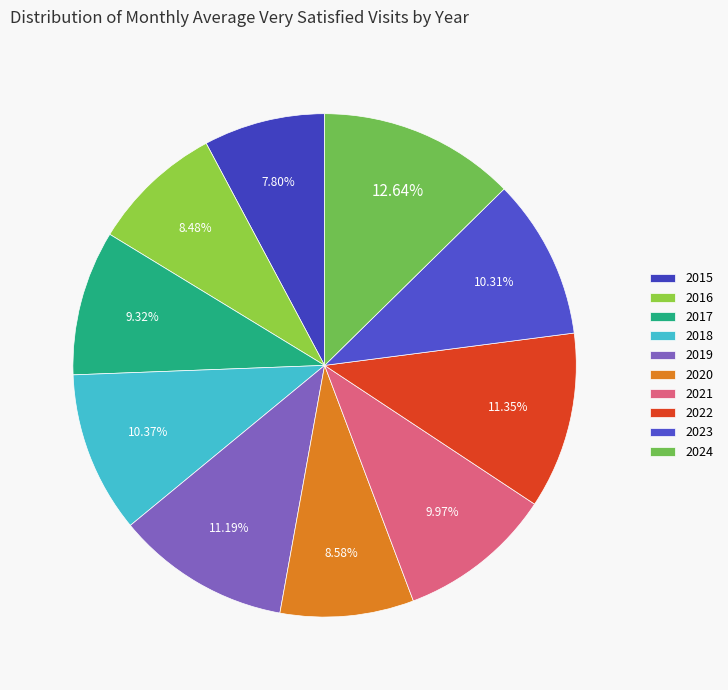

Is there any slice that represents more than half of the pie?

No